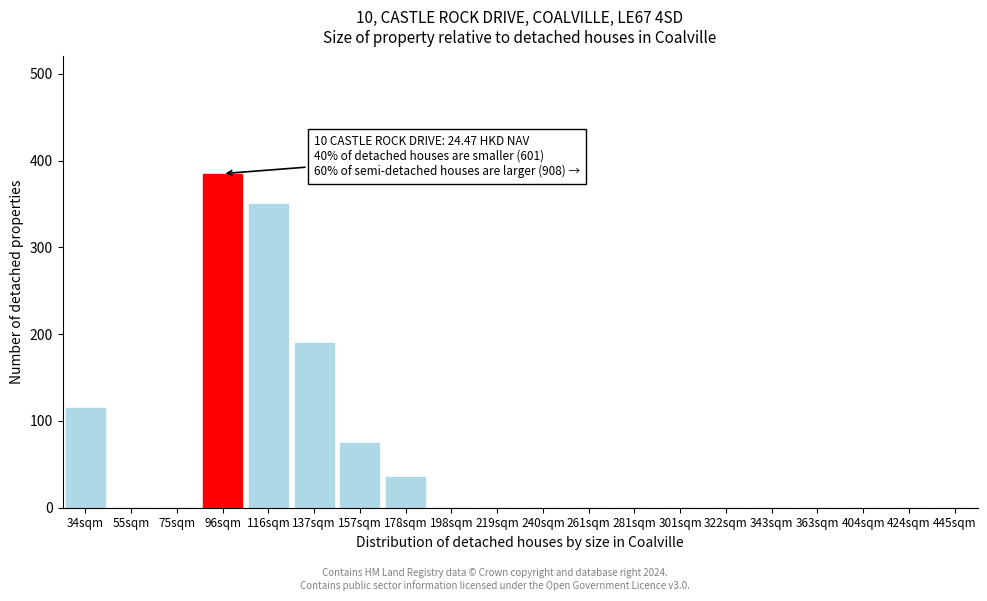

Reading left to right, transcribe all the data shown in this chart.

34sqm=115	55sqm=0	75sqm=0	96sqm=385	116sqm=350	137sqm=190	157sqm=75	178sqm=35	198sqm=0	219sqm=0	240sqm=0	261sqm=0	281sqm=0	301sqm=0	322sqm=0	343sqm=0	363sqm=0	404sqm=0	424sqm=0	445sqm=0